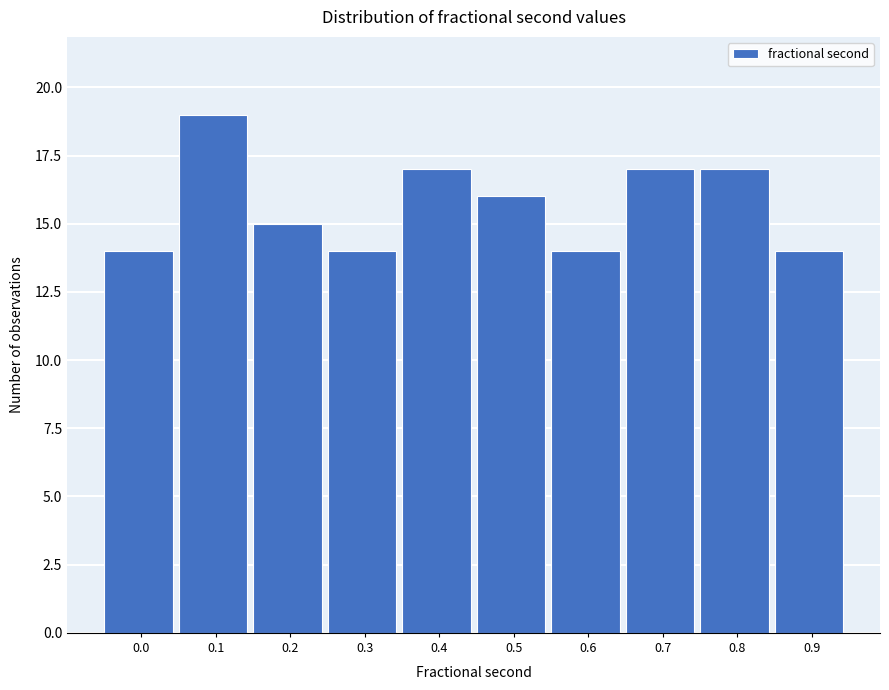

Reading left to right, list all the values displayed in this chart.

0.0=14	0.1=19	0.2=15	0.3=14	0.4=17	0.5=16	0.6=14	0.7=17	0.8=17	0.9=14